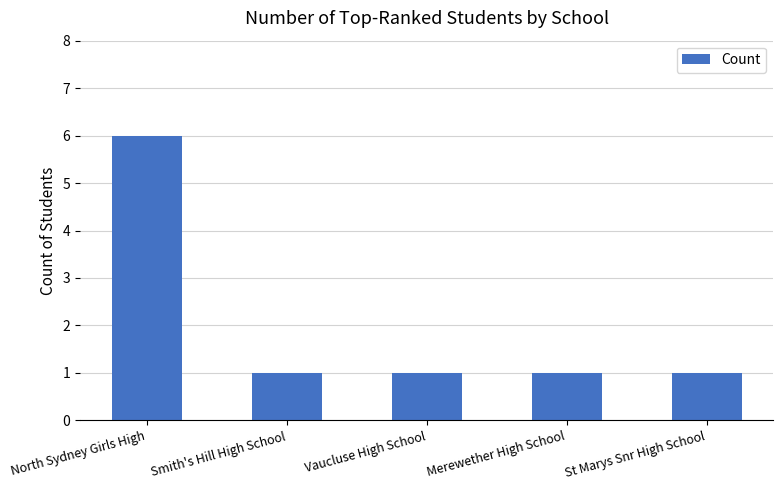

The value at St Marys Snr High School is 1. True or false?

True